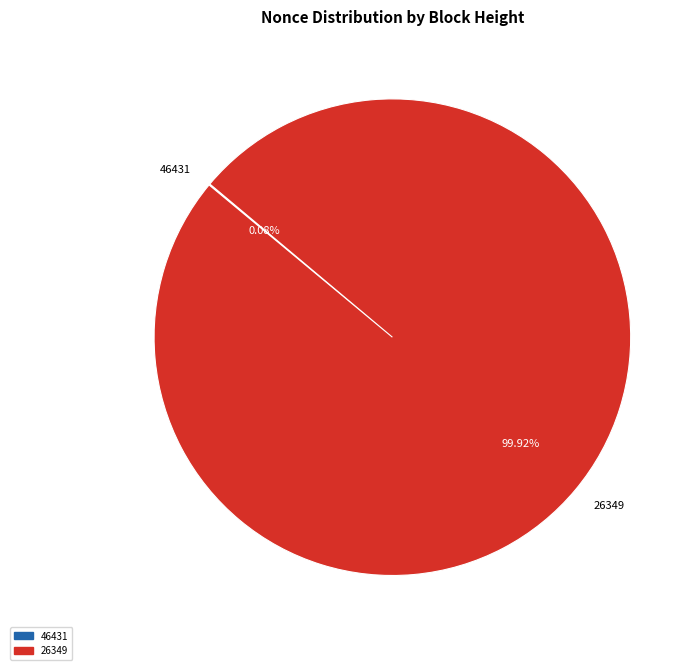

Is 26349 the majority of the pie?

Yes